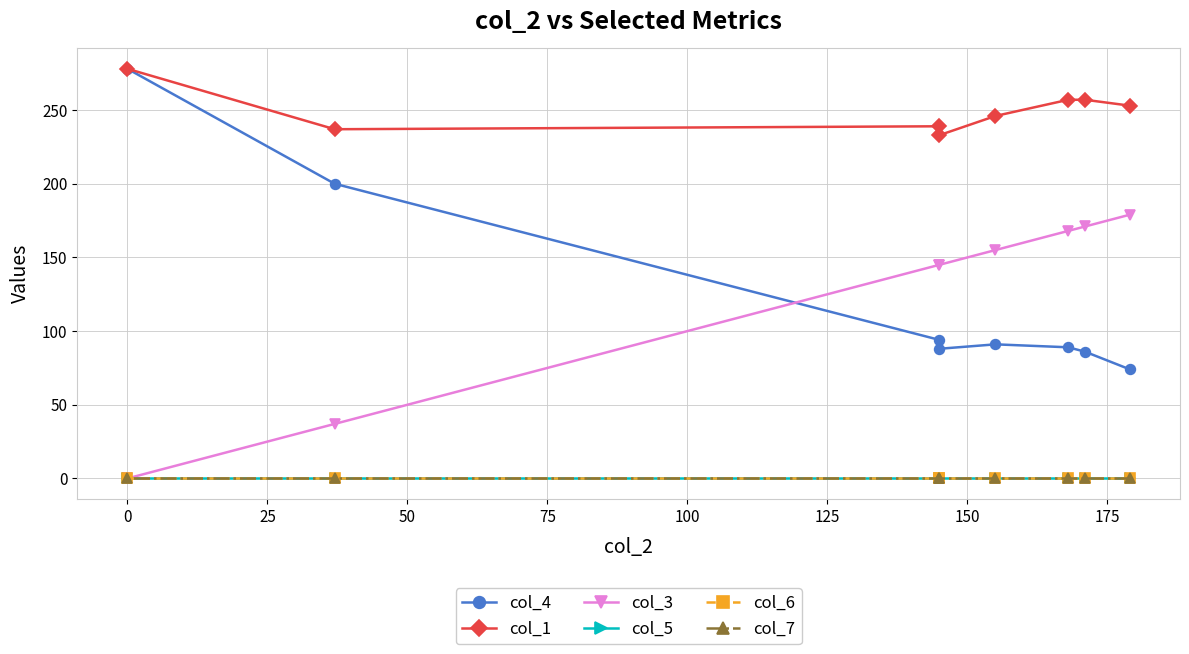

What is the total value across all series at 50?

492